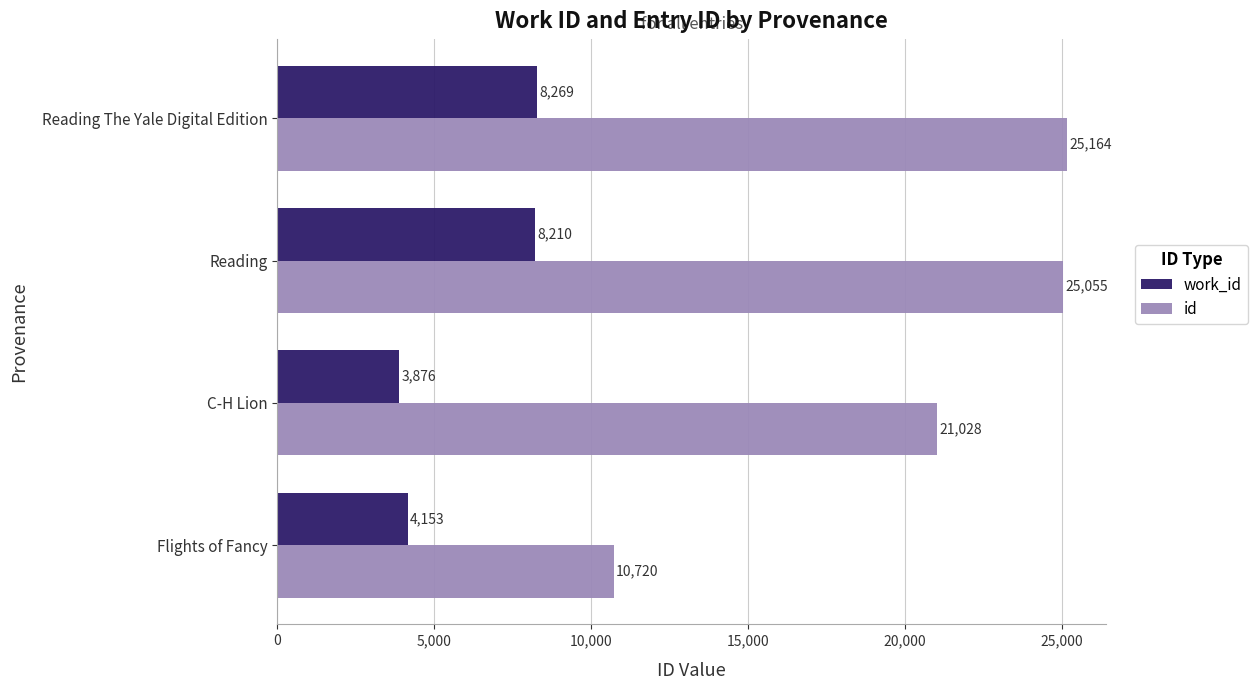

Which series has the widest spread of values?

id